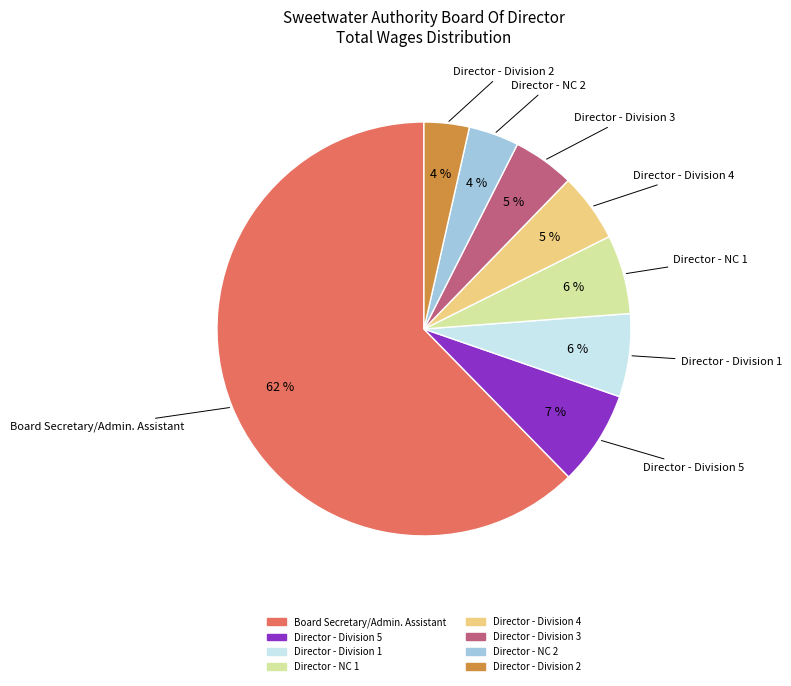

Between Director - NC 1 and Director - Division 2, which is larger?

Director - NC 1